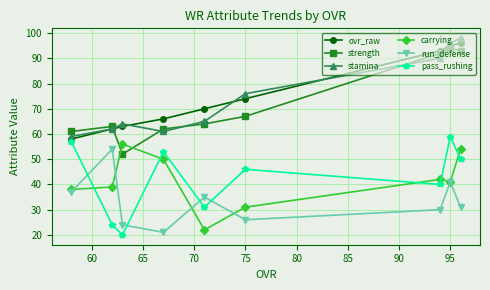

How many interior local peaks does the stamina series have?

1